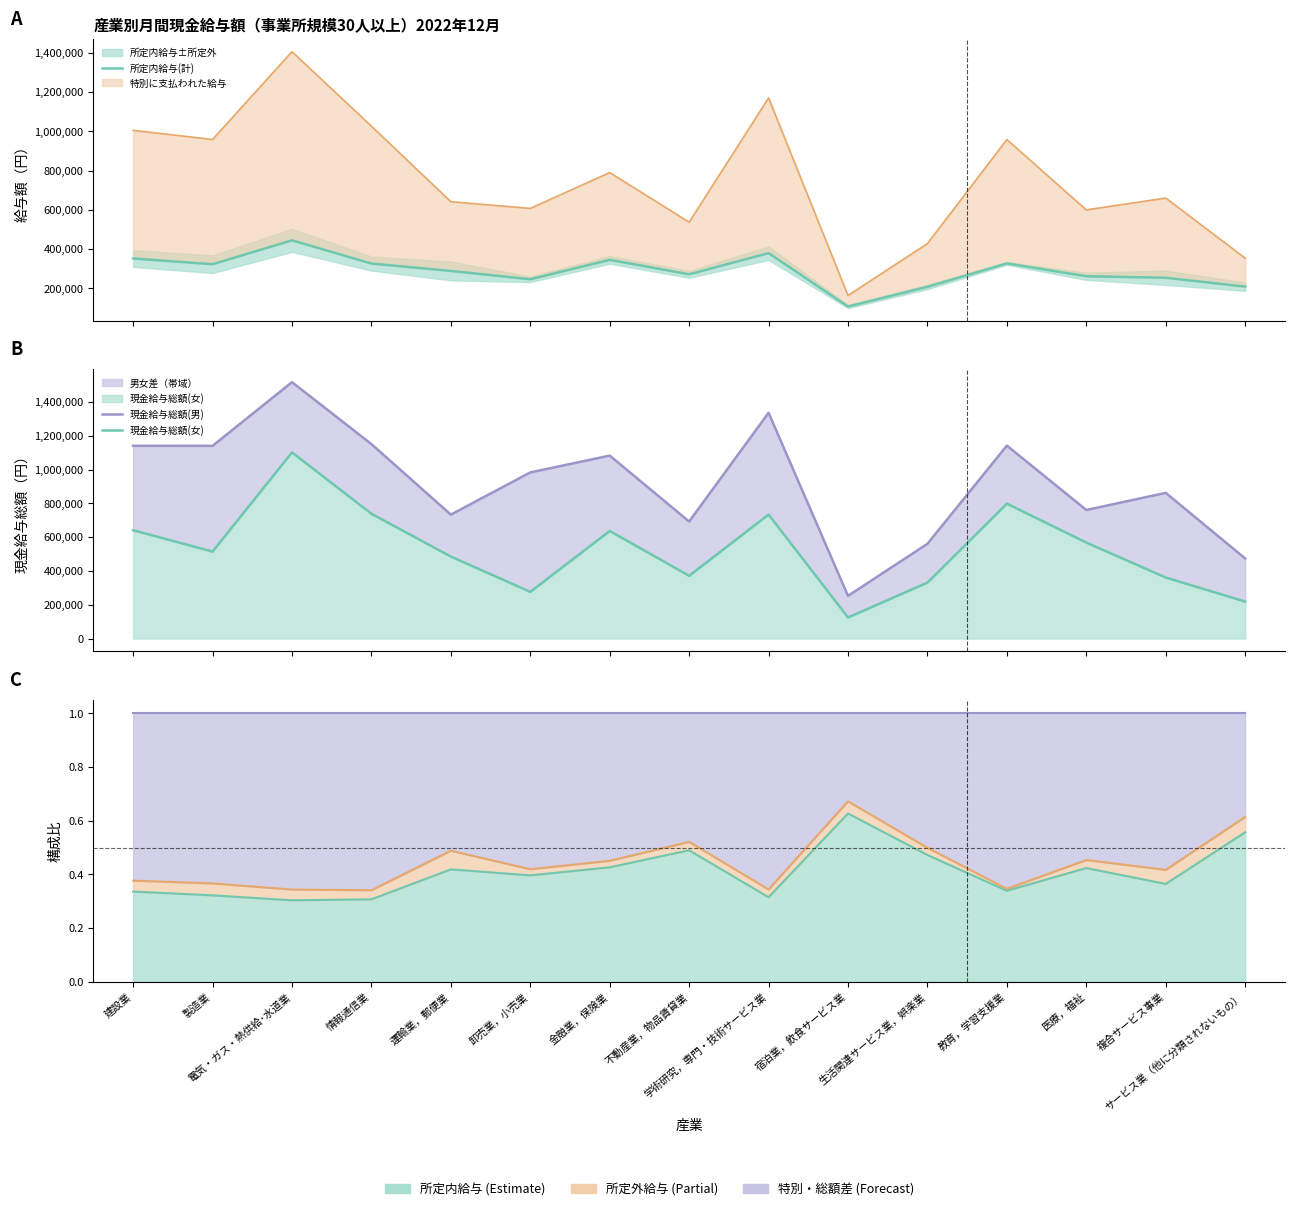

True or false: 所定内給与(計) and 現金給与総額(女) cross at least once.

False